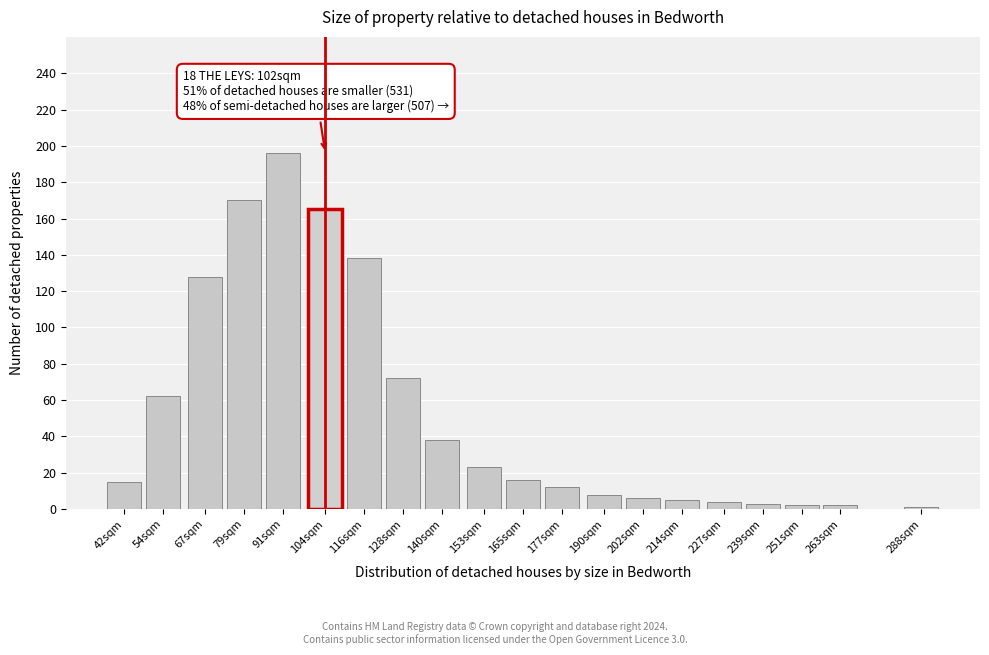

What is the difference between the maximum and minimum values?

195